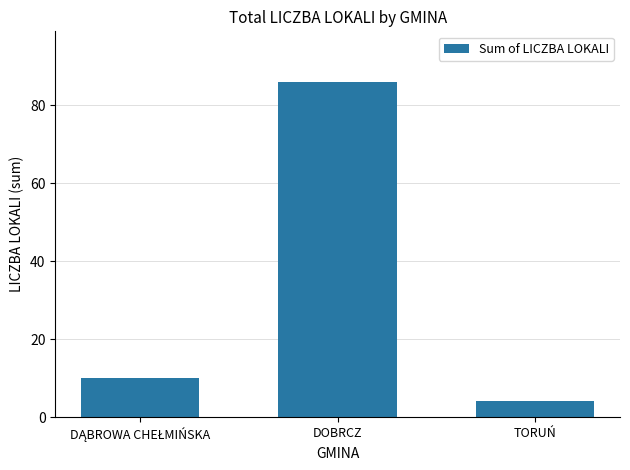

What is the change in value from DOBRCZ to TORUŃ?

-82